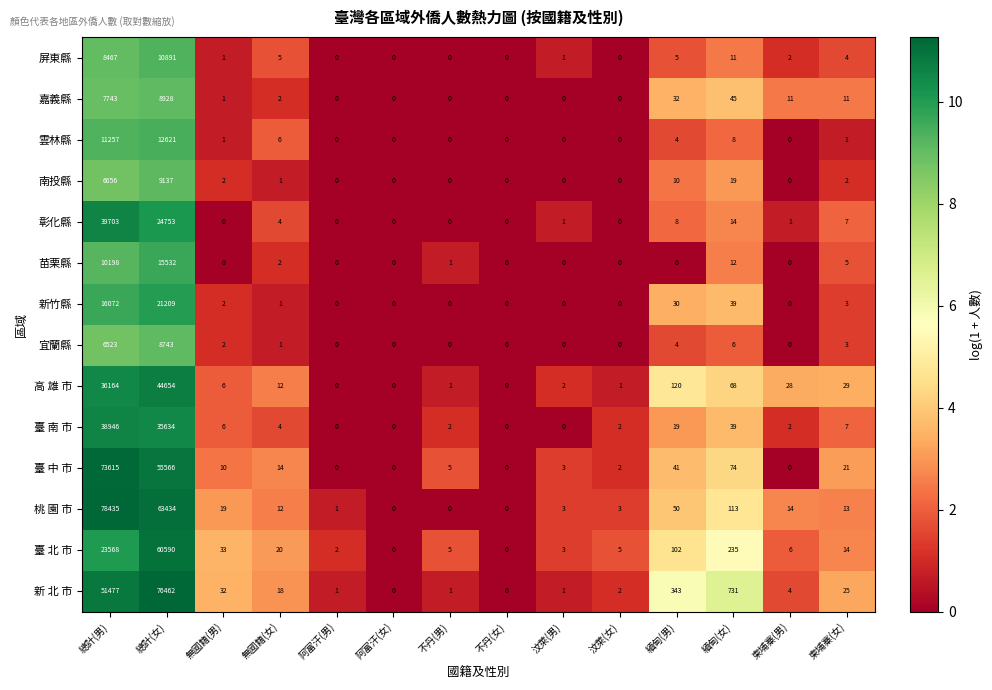

Is it true that 南投縣 equals 9137 at 總計(女)?

True